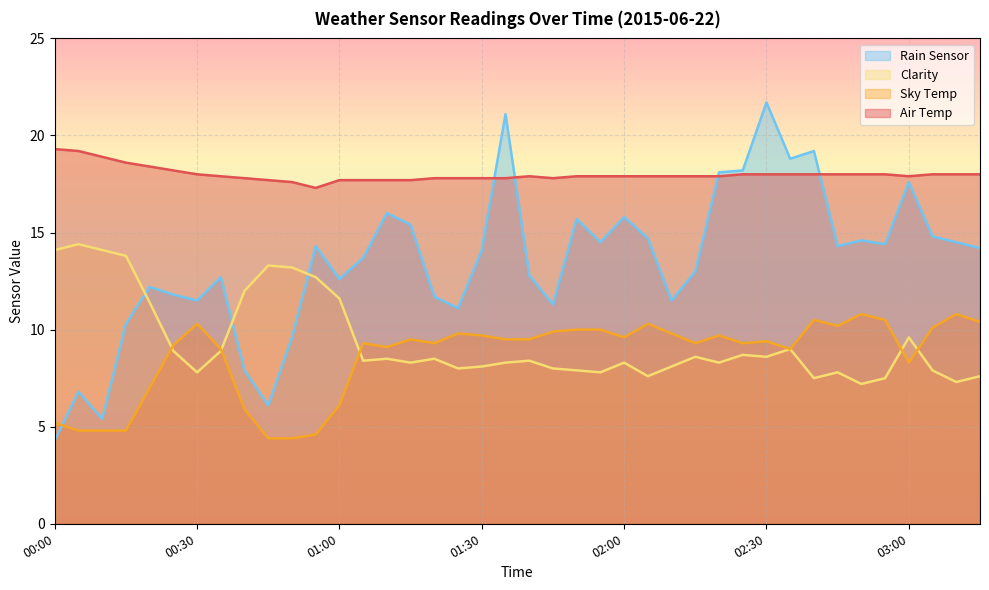

True or false: Air Temp has a value of 30.3 at 02:25.

False